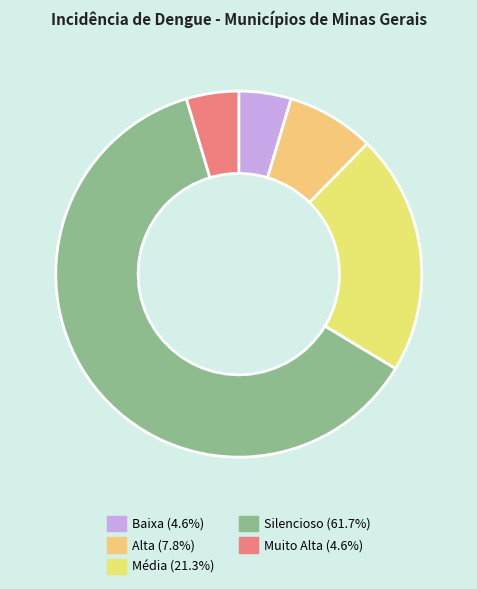

Does Silencioso account for over 50% of the chart?

Yes